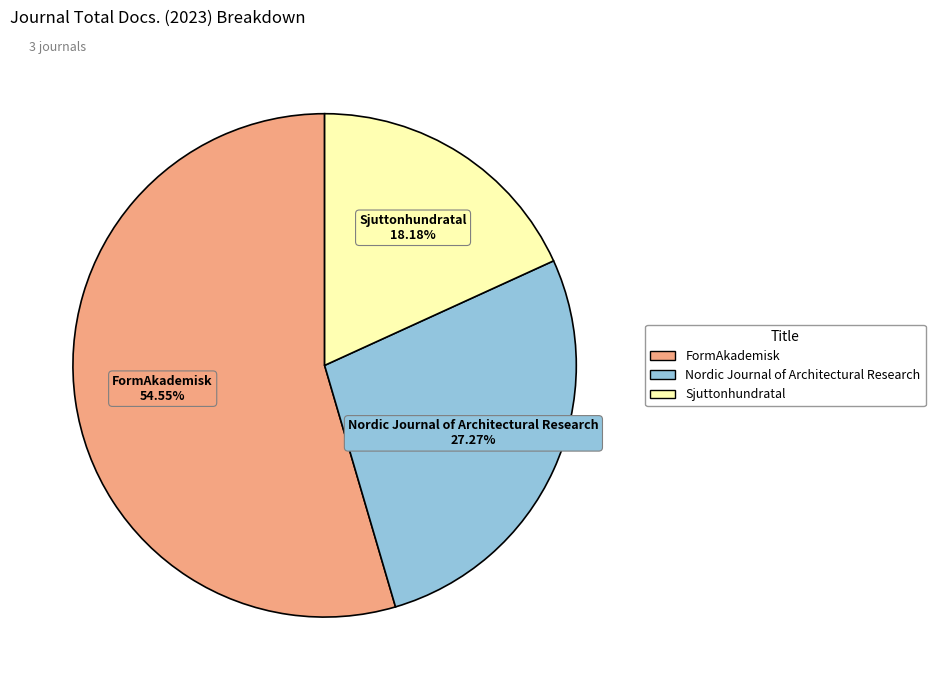

The Sjuttonhundratal slice represents 28% of the pie. True or false?

False